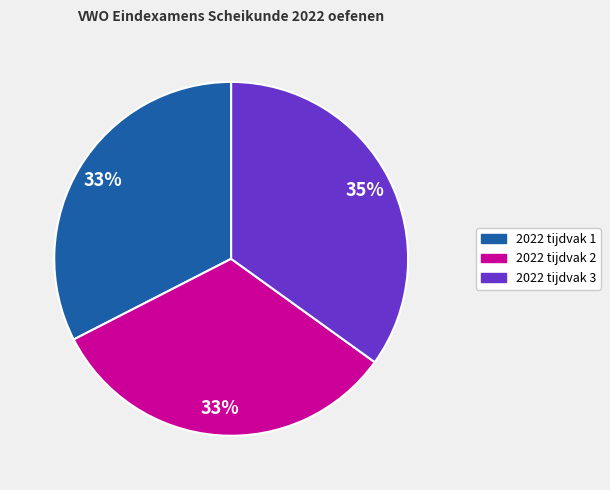

The 2022 tijdvak 2 slice represents 26% of the pie. True or false?

False